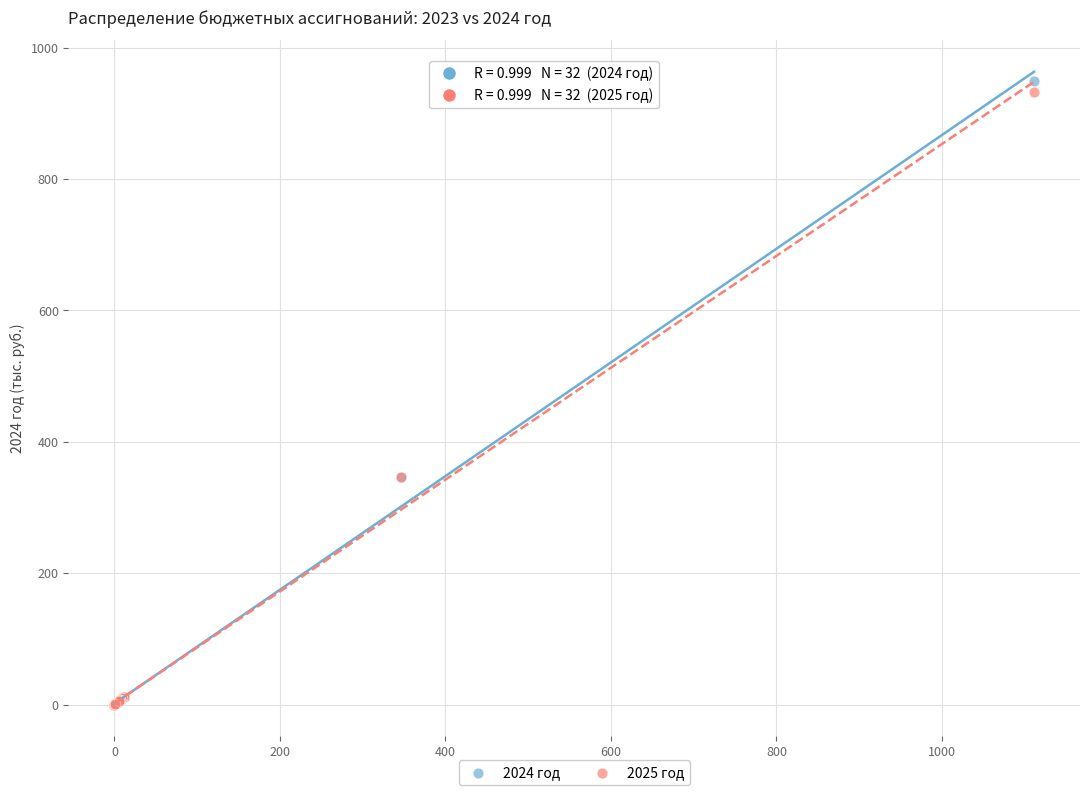

Which series has the largest Y range (max minus min)?

2024 год